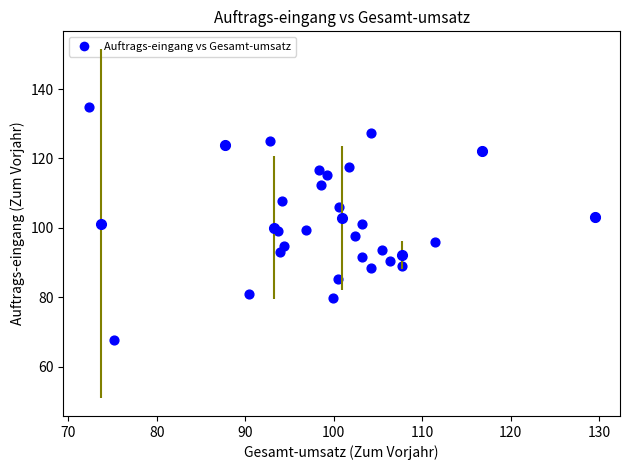

What is the range of Y values (max minus min)?

67.1